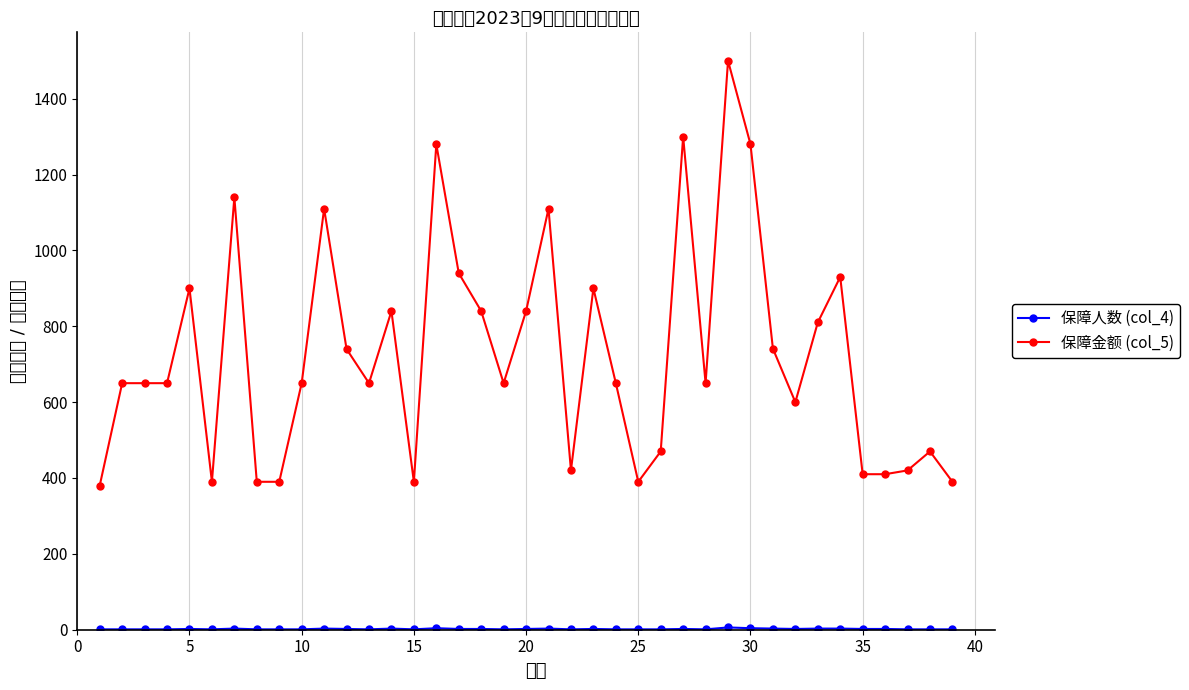

How many series are shown in this chart?

2